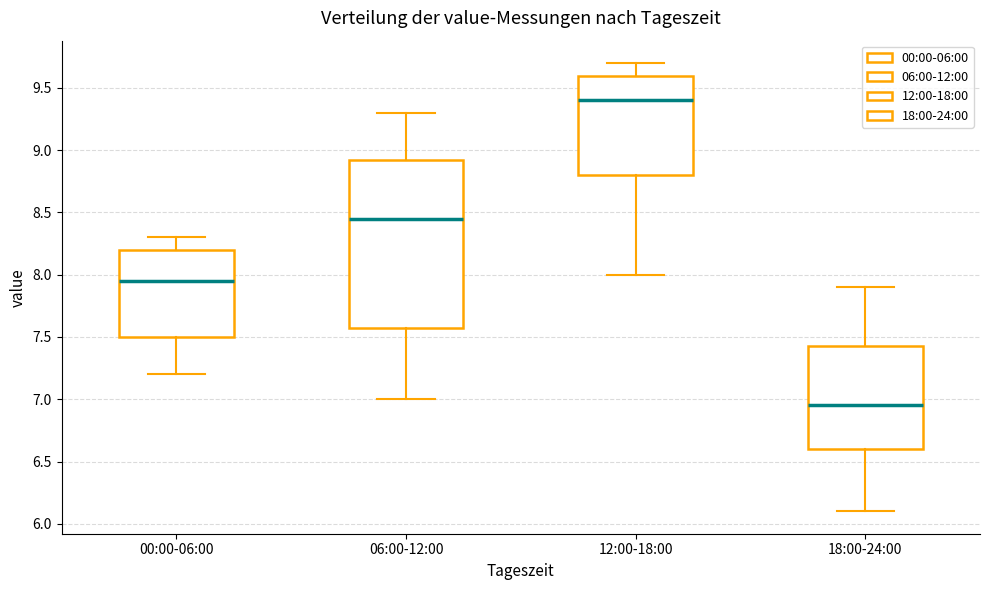

Reading left to right, read every box against the y-axis: the position of its median line, the range the box covers, and the ends of its whiskers. The values are not printed on the chart, so give them approximately, as read against the axis.

00:00-06:00: median 7.95, box 7.50 to 8.20, whiskers 7.20 to 8.30
06:00-12:00: median 8.45, box 7.60 to 8.95, whiskers 7.00 to 9.30
12:00-18:00: median 9.40, box 8.80 to 9.60, whiskers 8.00 to 9.70
18:00-24:00: median 6.95, box 6.60 to 7.45, whiskers 6.10 to 7.90